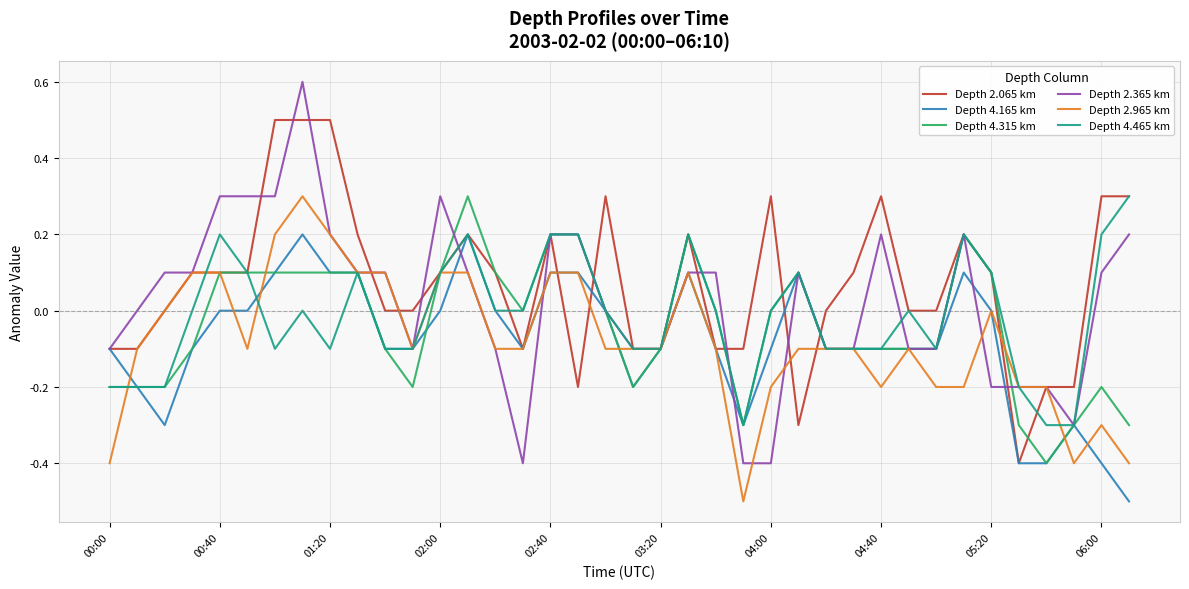

What is the lowest value of the Depth 4.465 km series?

-0.3